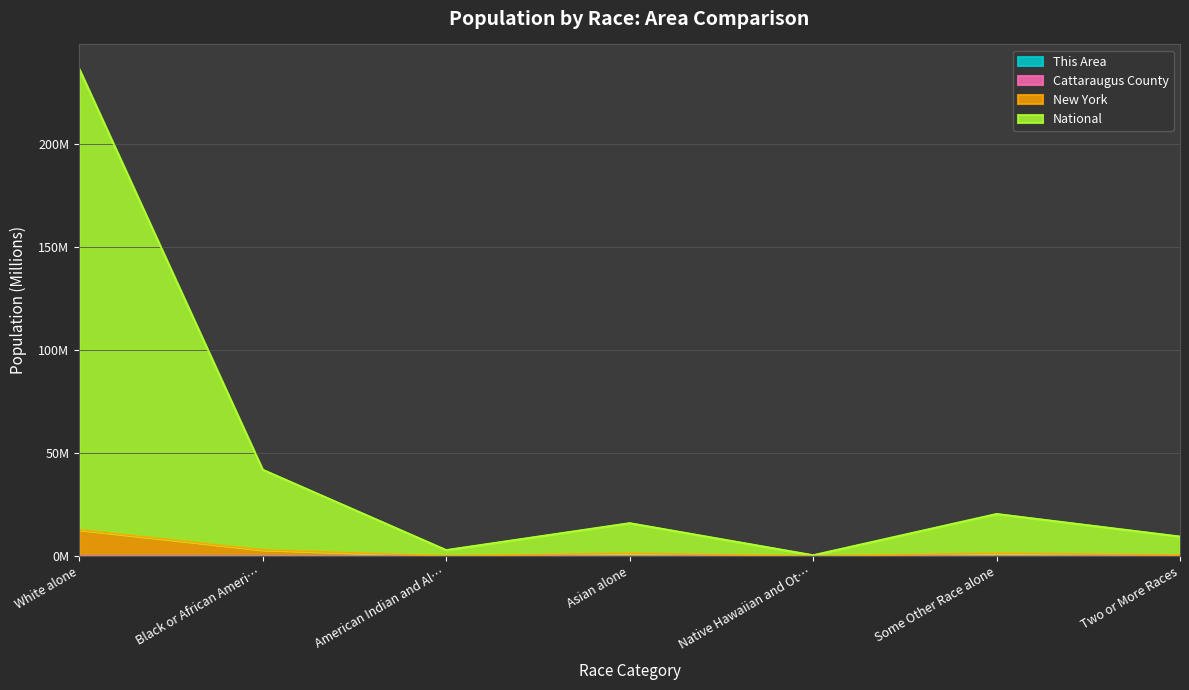

What is the average value of the New York series?

2.8